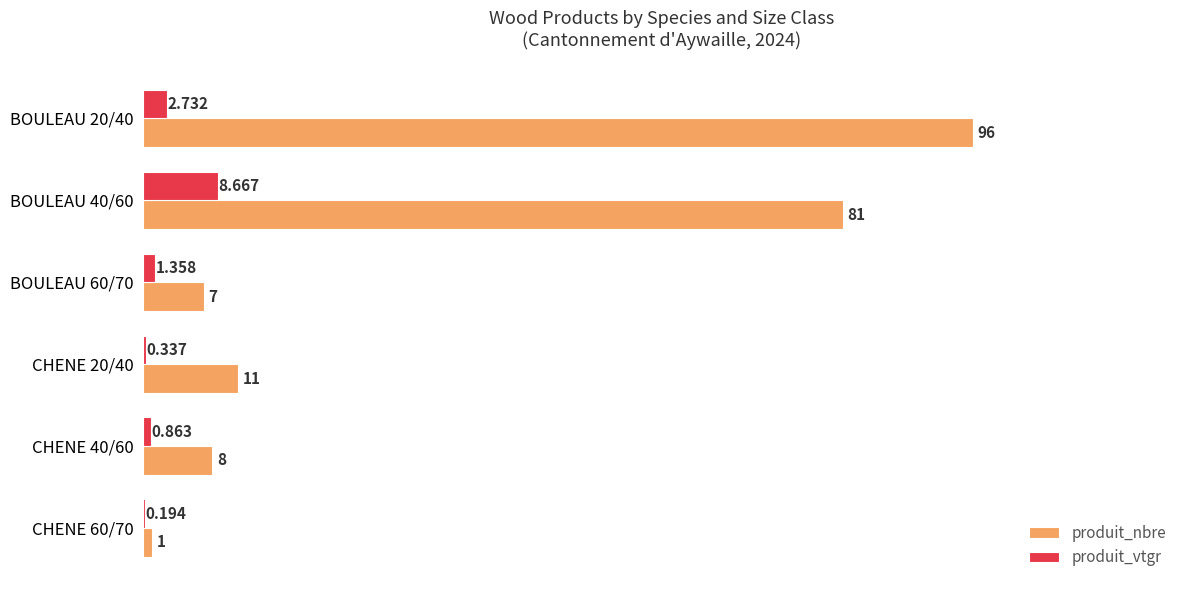

Which series has the largest total across all categories?

produit_nbre